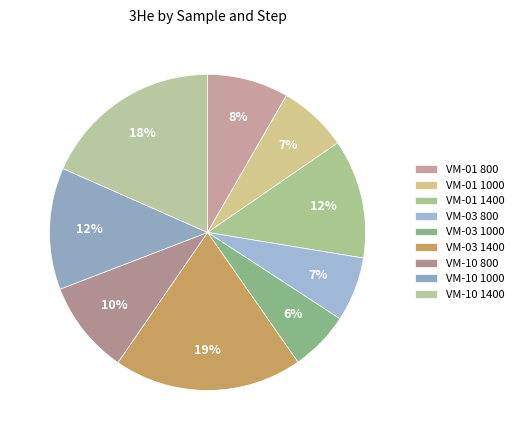

Which slice is the smallest?

VM-03 1000